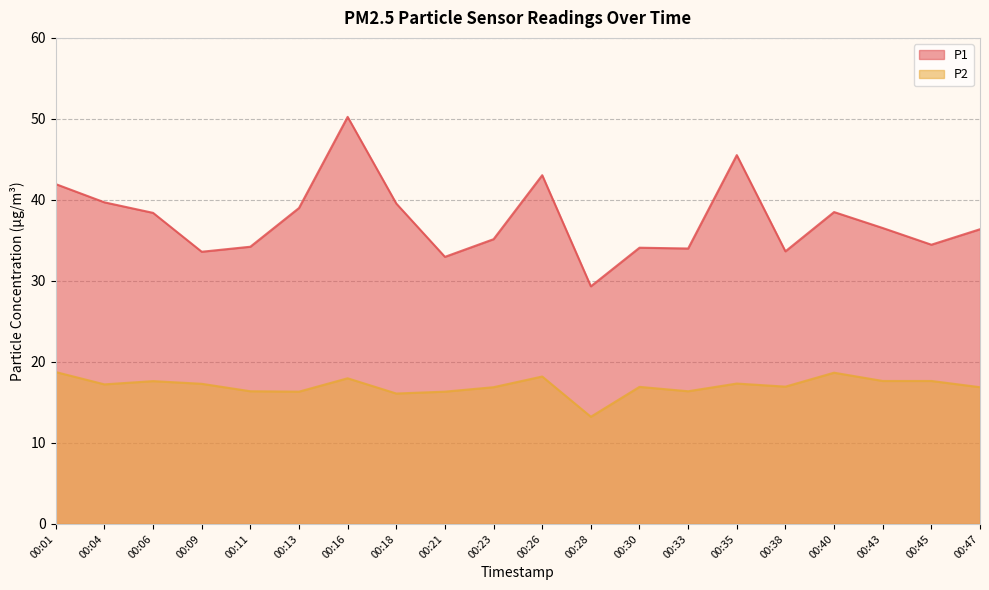

True or false: P1 and P2 intersect in this chart.

False